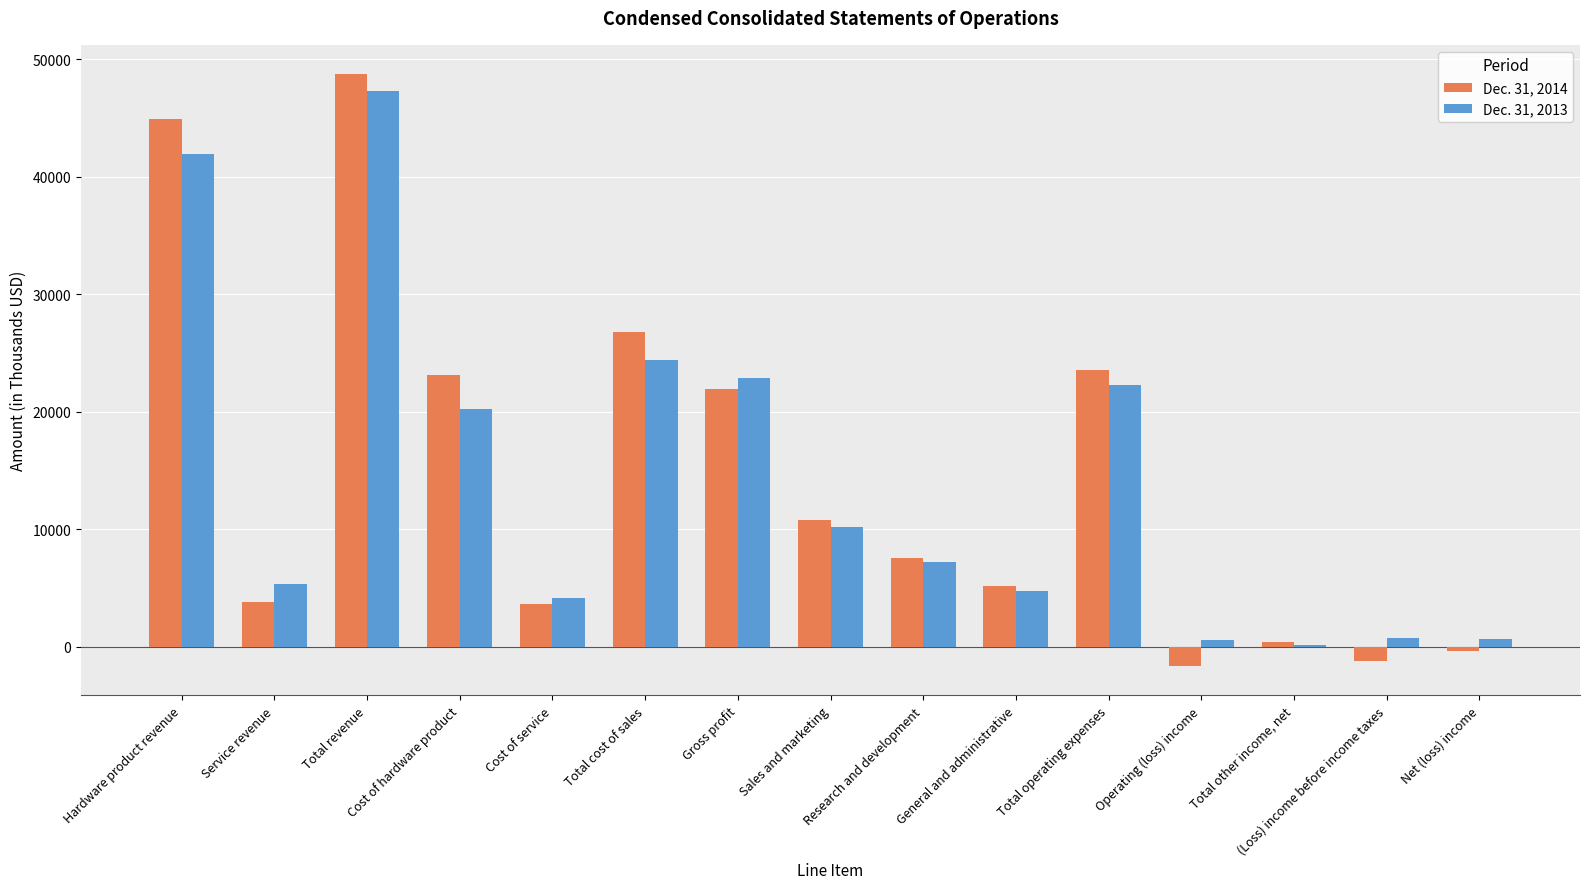

Which series has the widest spread of values?

Dec. 31, 2014